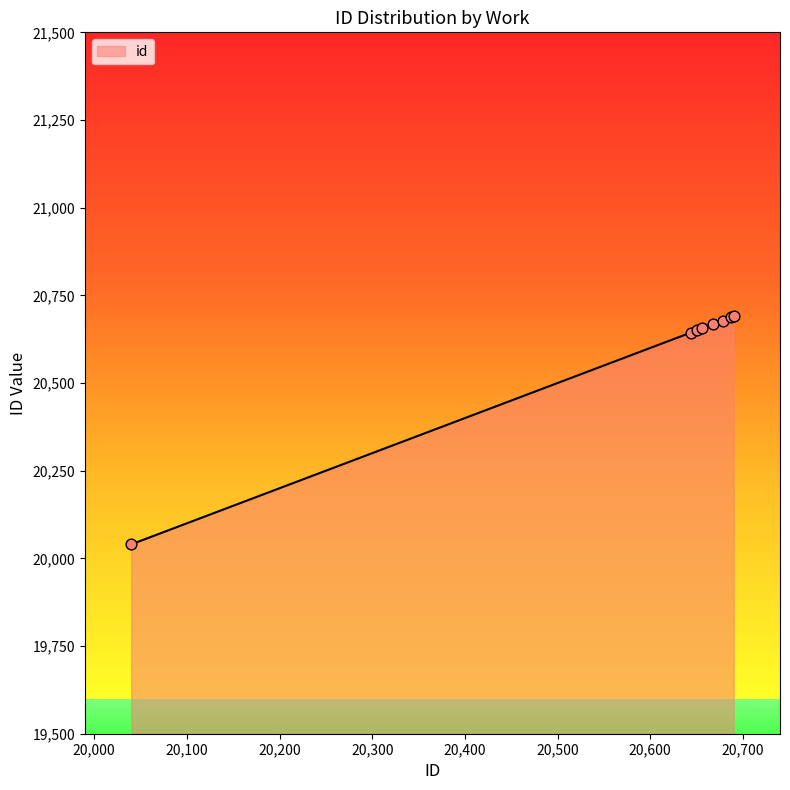

What is the sum of all values?

164713